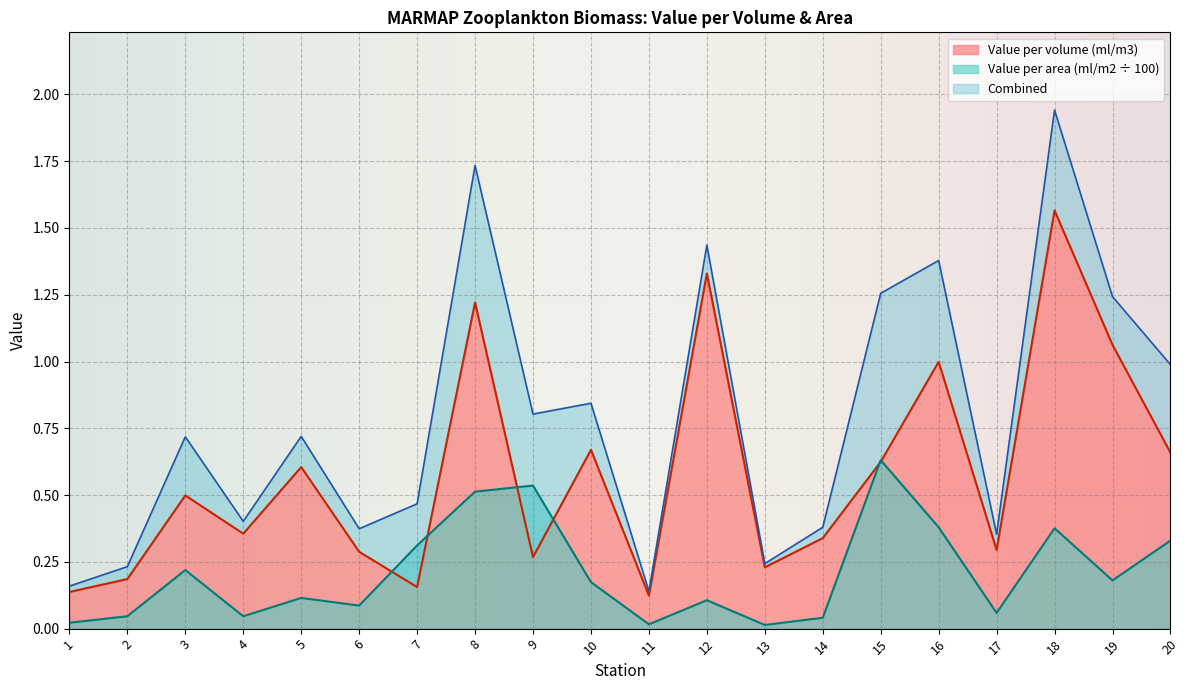

What is the value of the Value per volume (ml/m3) point at the 8th from the left?

1.2